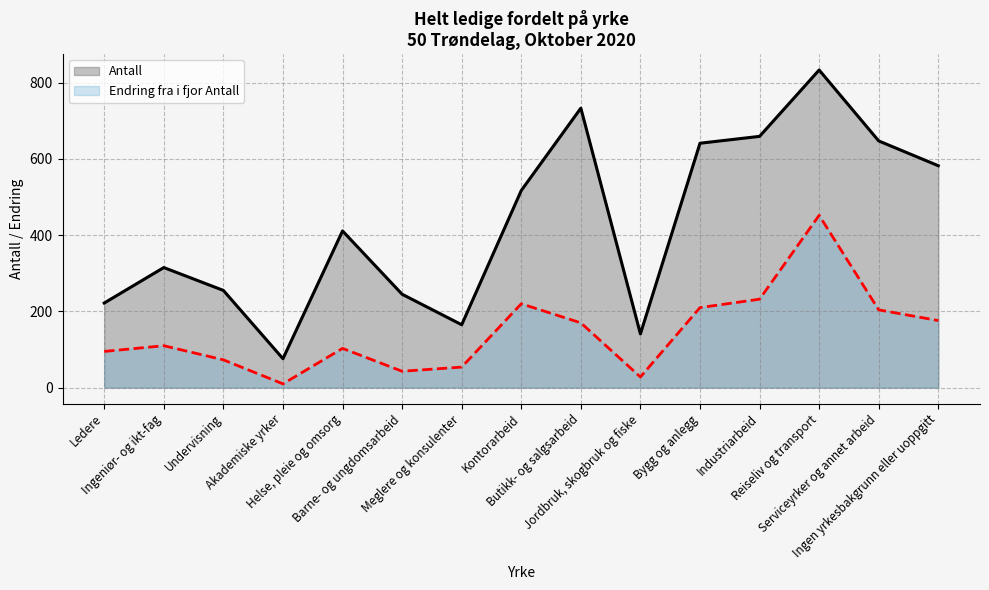

What position from the left is Butikk- og salgsarbeid?

9